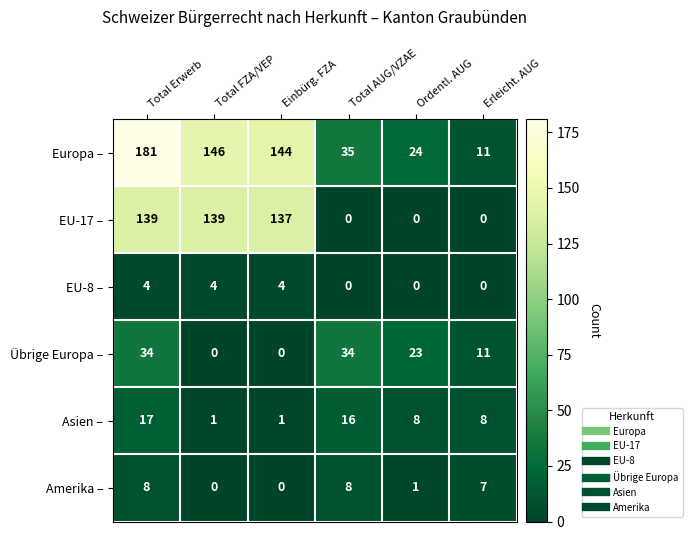

Is it true that Europa – equals 15 at Erleicht. AUG?

False